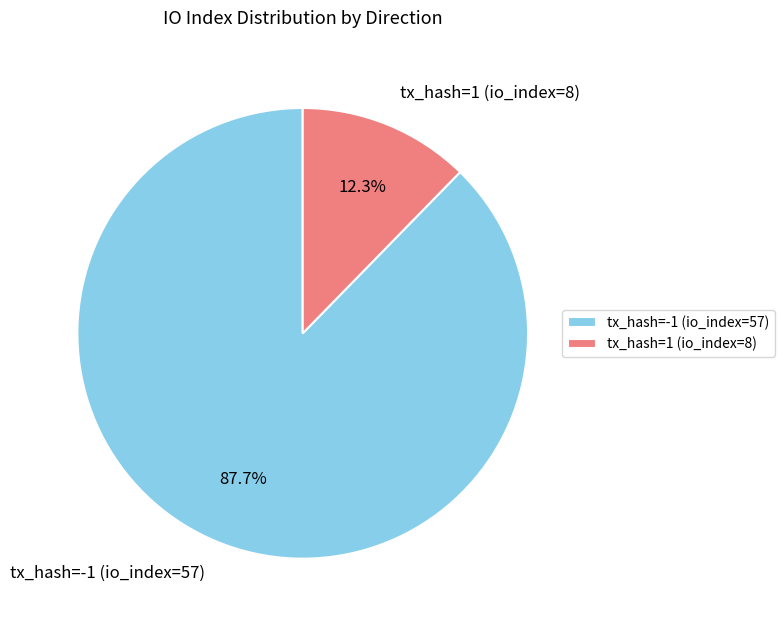

What is the smallest slice in the pie chart?

tx_hash=1 (io_index=8)